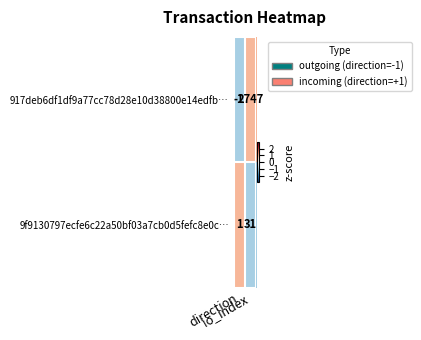

What is the maximum value for 9f9130797ecfe6c22a50bf03a7cb0d5fefc8e0c…?

31